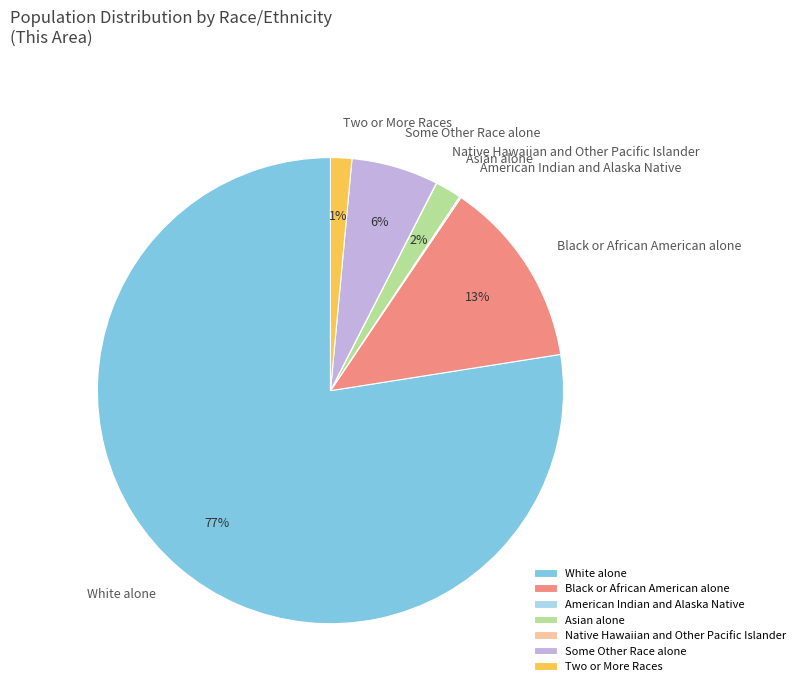

What percentage is the Two or More Races slice, to the nearest percent?

1%